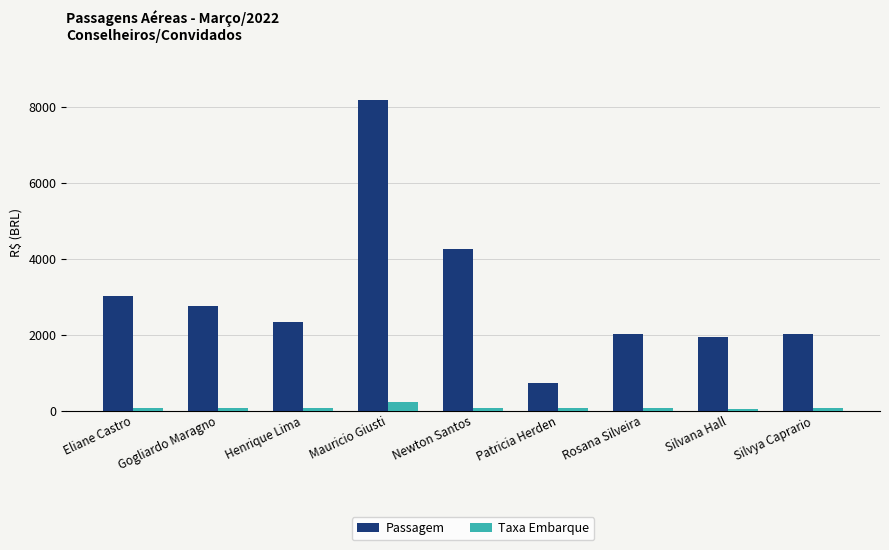

What are all the series names shown in the legend?

Passagem, Taxa Embarque